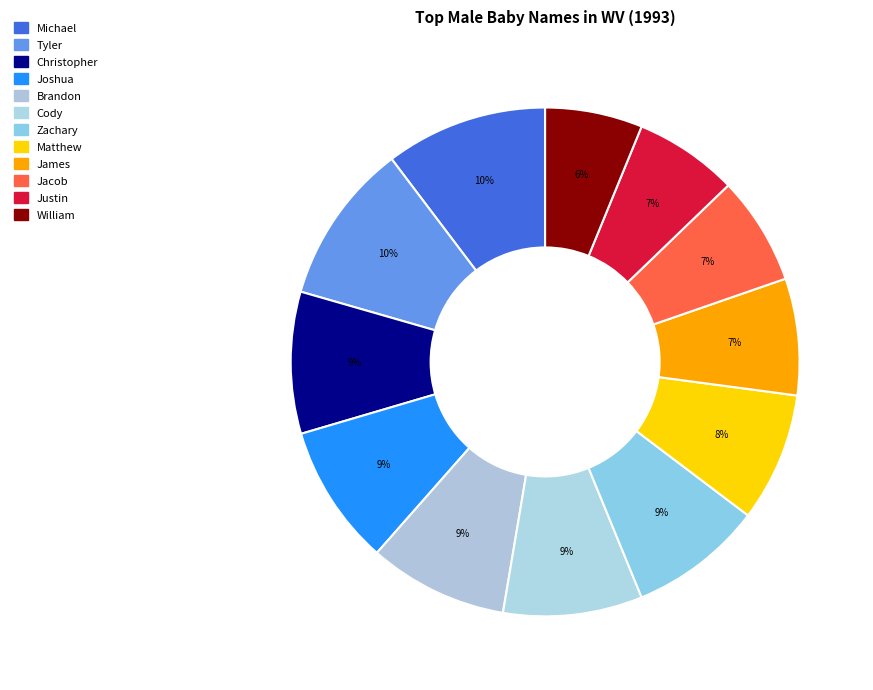

To the nearest percent, what percentage of the pie is Justin?

7%